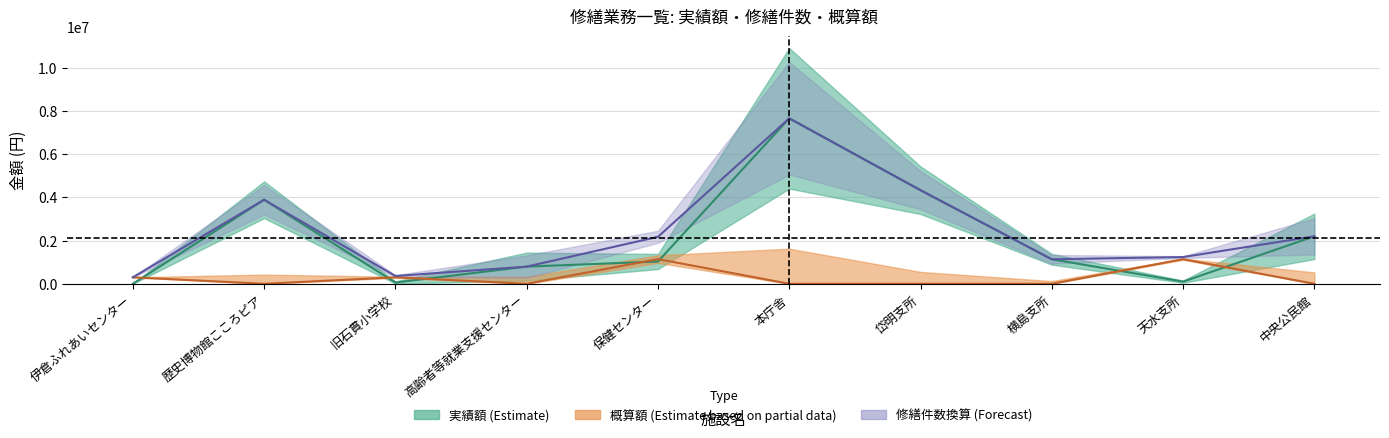

Where do 概算額 and 実績額 first cross each other?

伊倉ふれあいセンター and 歴史博物館こころピア